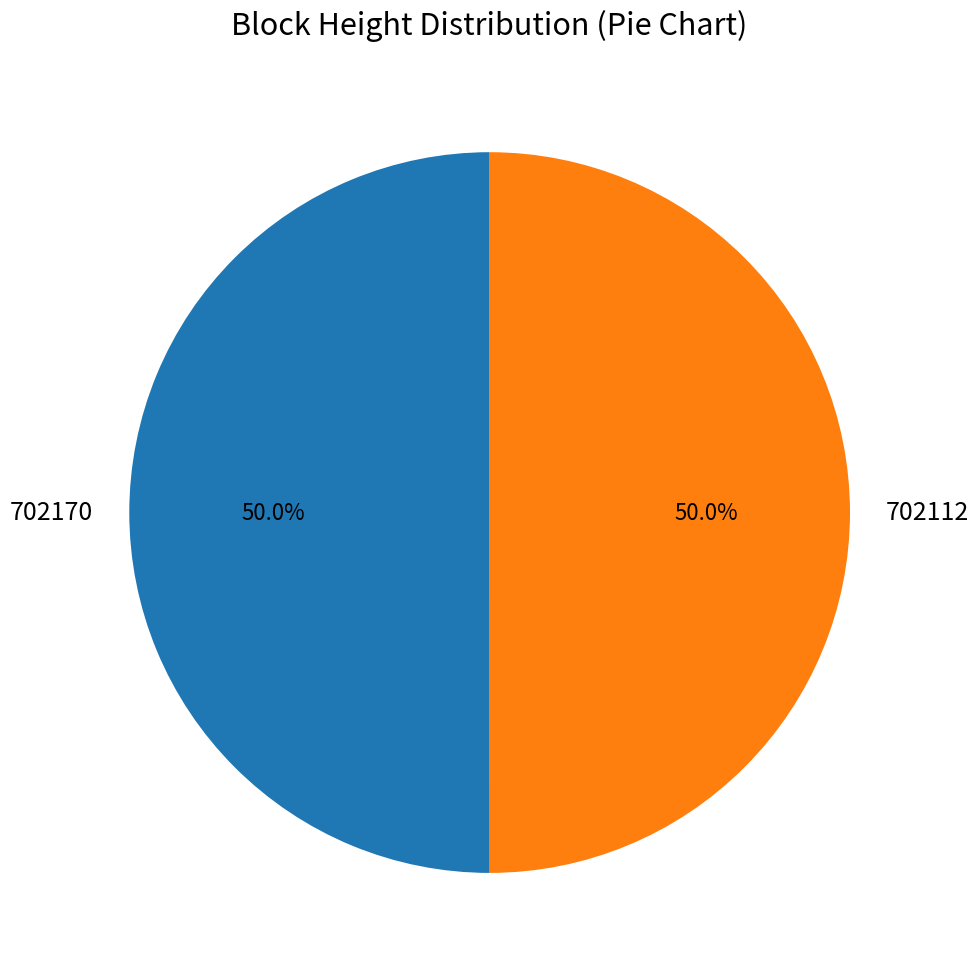

To the nearest percent, what percentage of the pie is 702170?

50%